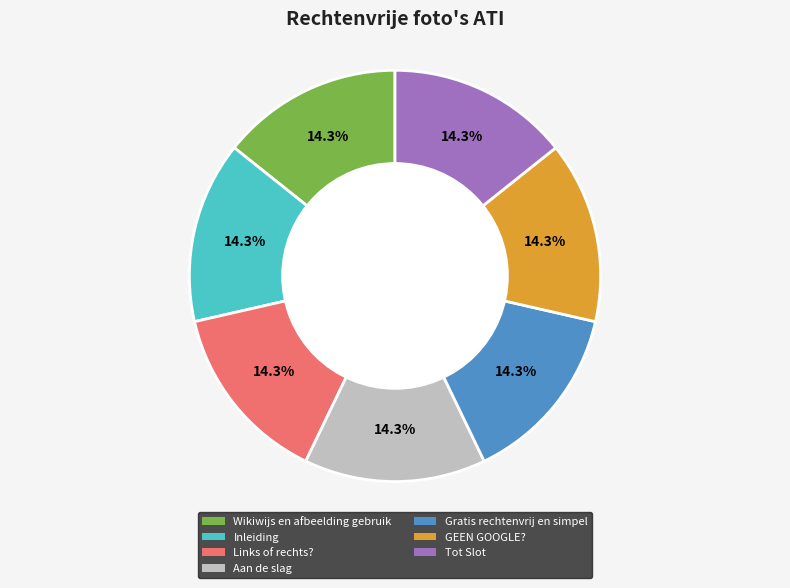

Is it true that GEEN GOOGLE? is 1% of the pie?

False